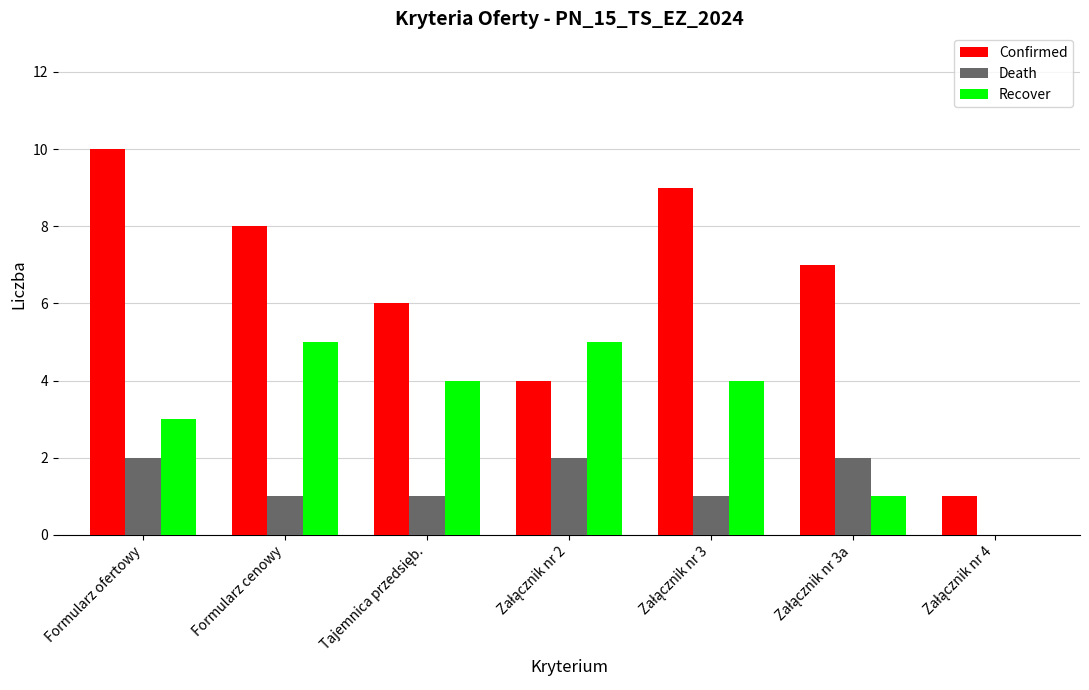

How many Death values are between 1 and 2?

6